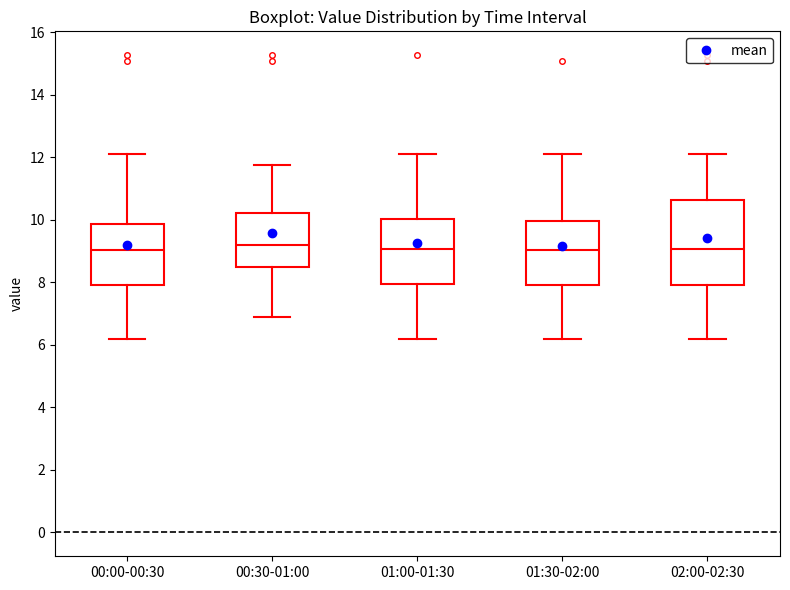

Reading left to right, read every box against the y-axis: the position of its median line, the range the box covers, and the ends of its whiskers. The values are not printed on the chart, so give them approximately, as read against the axis.

00:00-00:30: median 9.0, box 8.0 to 9.8, whiskers 6.2 to 12.2
00:30-01:00: median 9.2, box 8.6 to 10.2, whiskers 6.8 to 11.8
01:00-01:30: median 9.0, box 8.0 to 10.0, whiskers 6.2 to 12.2
01:30-02:00: median 9.0, box 8.0 to 10.0, whiskers 6.2 to 12.2
02:00-02:30: median 9.0, box 8.0 to 10.6, whiskers 6.2 to 12.2